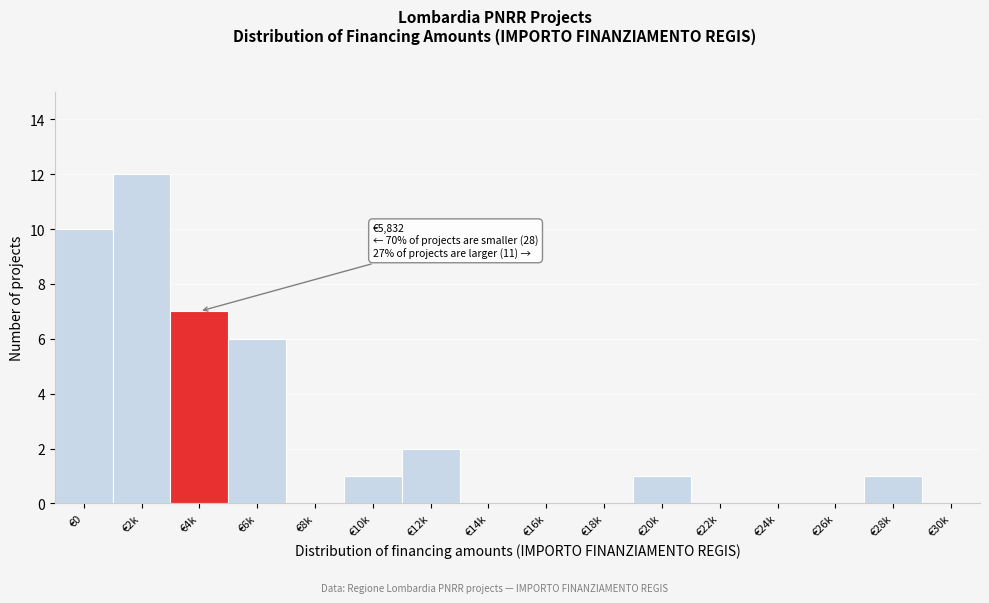

Reading left to right, list all the values displayed in this chart.

€0=10	€2k=12	€4k=7	€6k=6	€8k=0	€10k=1	€12k=2	€14k=0	€16k=0	€18k=0	€20k=1	€22k=0	€24k=0	€26k=0	€28k=1	€30k=0